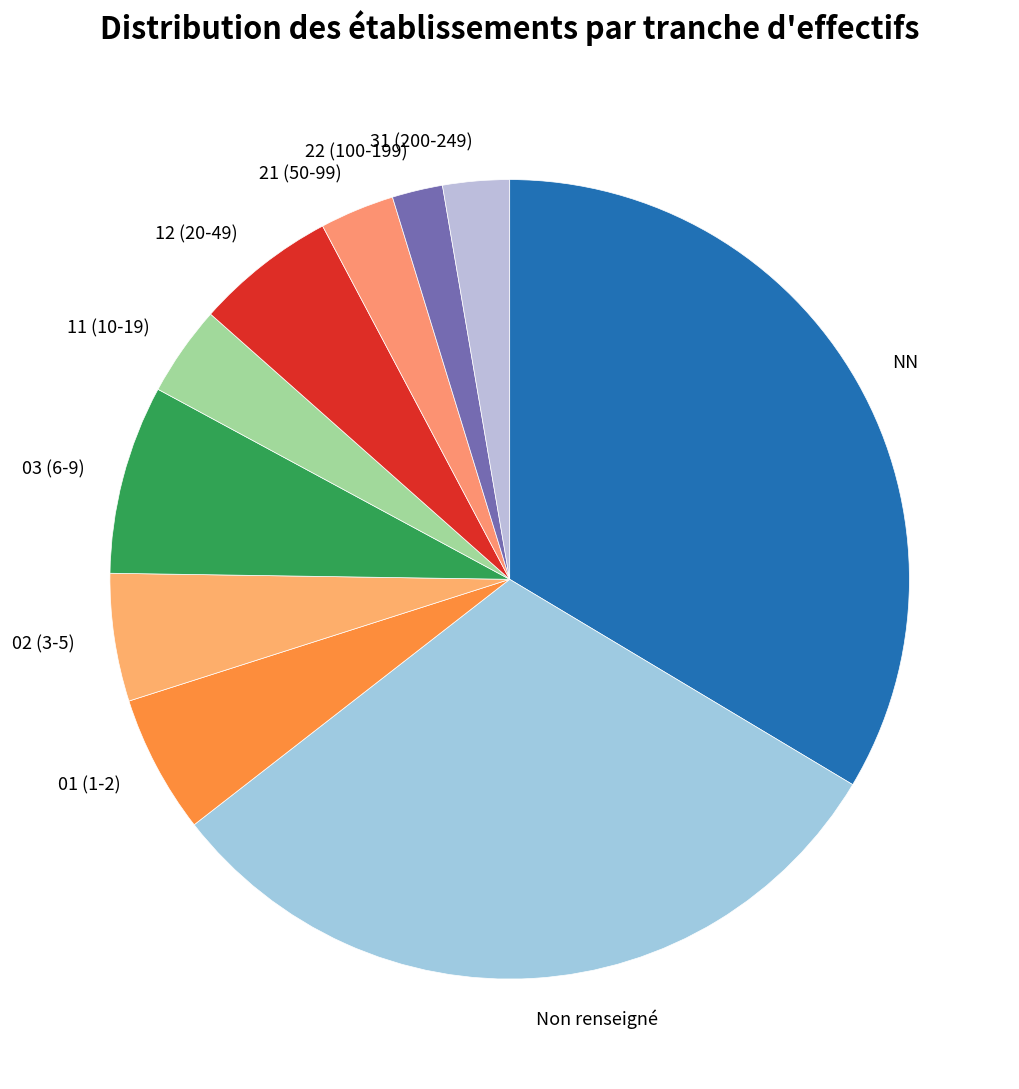

True or false: 22 (100-199) accounts for 2% of the total.

True